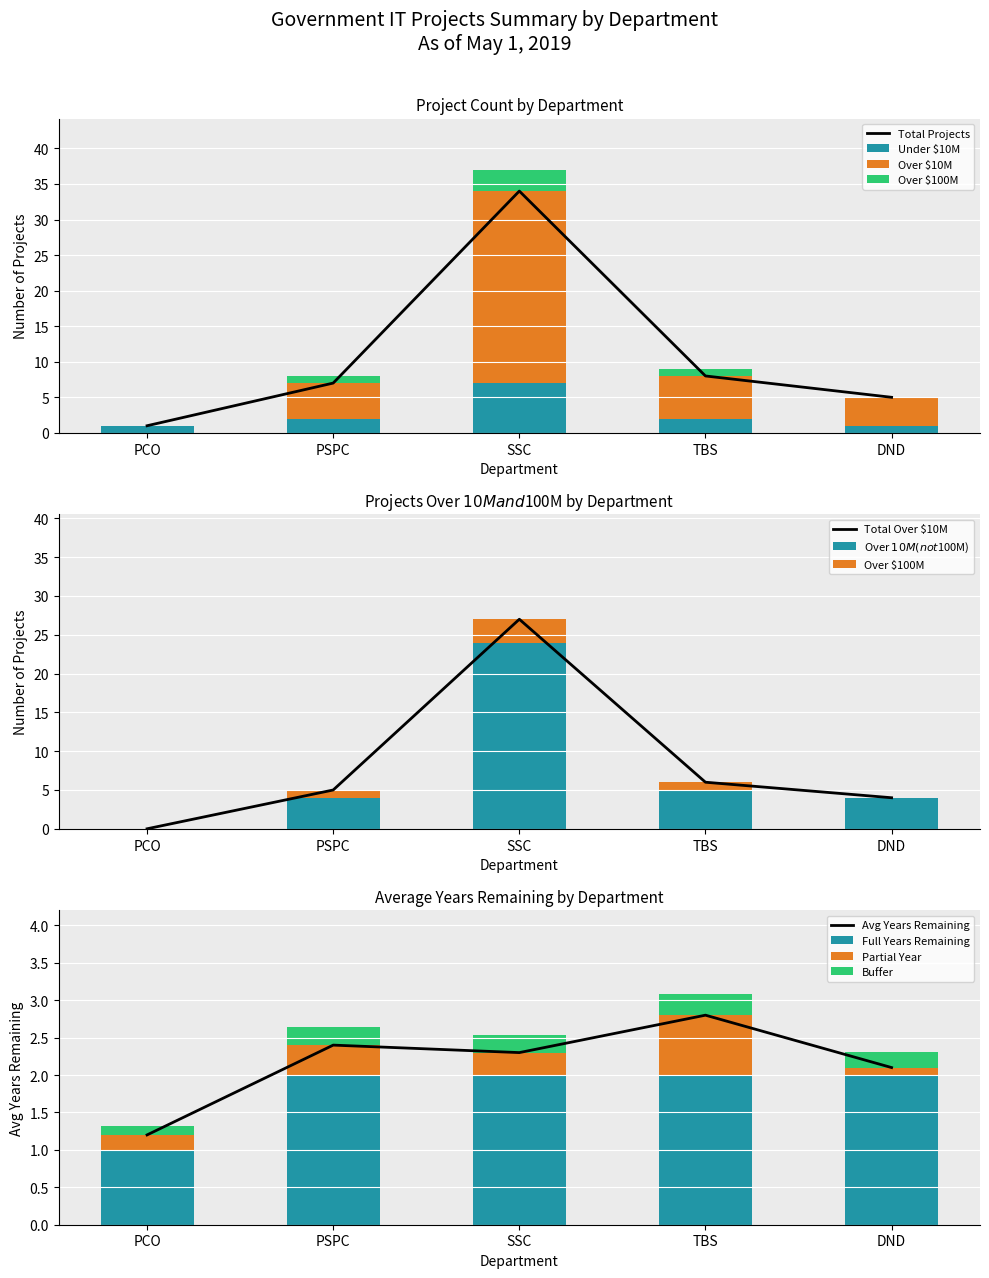

At which category is the sum across all series the highest?

SSC